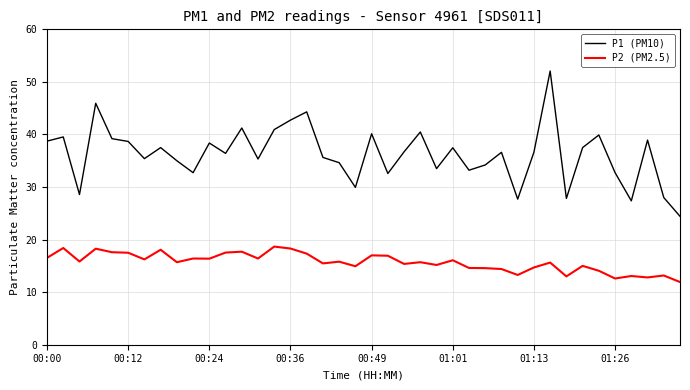

Rank the series by their maximum value, from lowest to highest.

P2 (PM2.5), P1 (PM10)